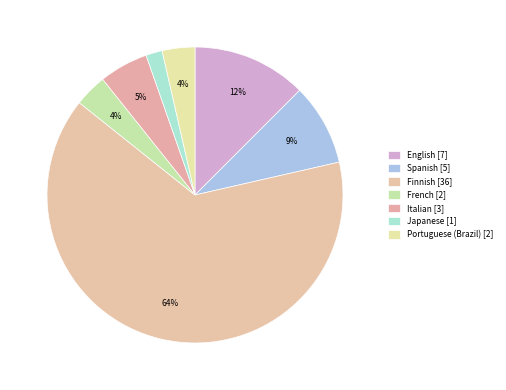

Combined, what portion of the pie is English and Spanish?

21.4%